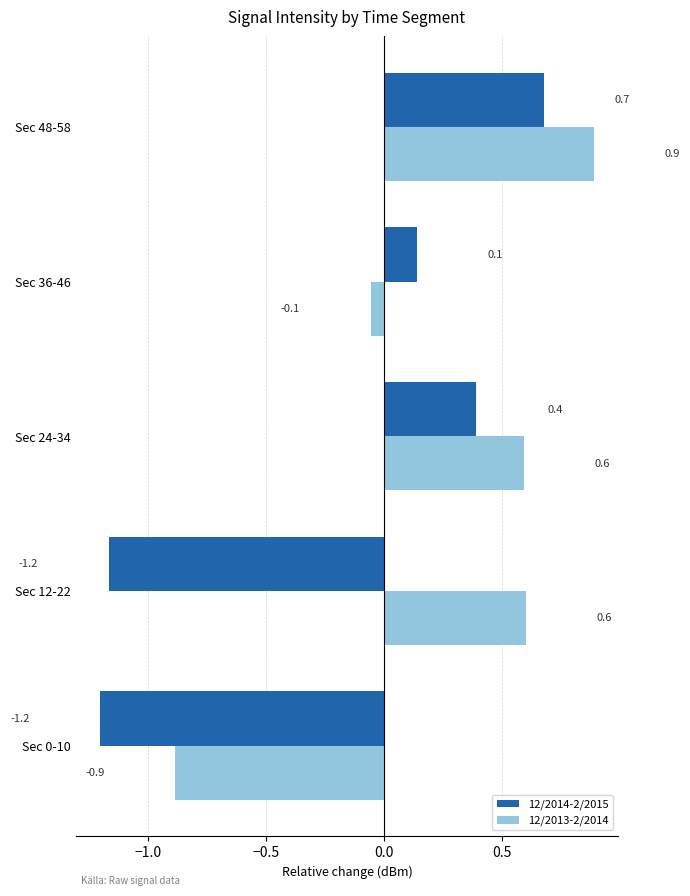

Is it true that 12/2014-2/2015 equals 0.1 at Sec 36-46?

True